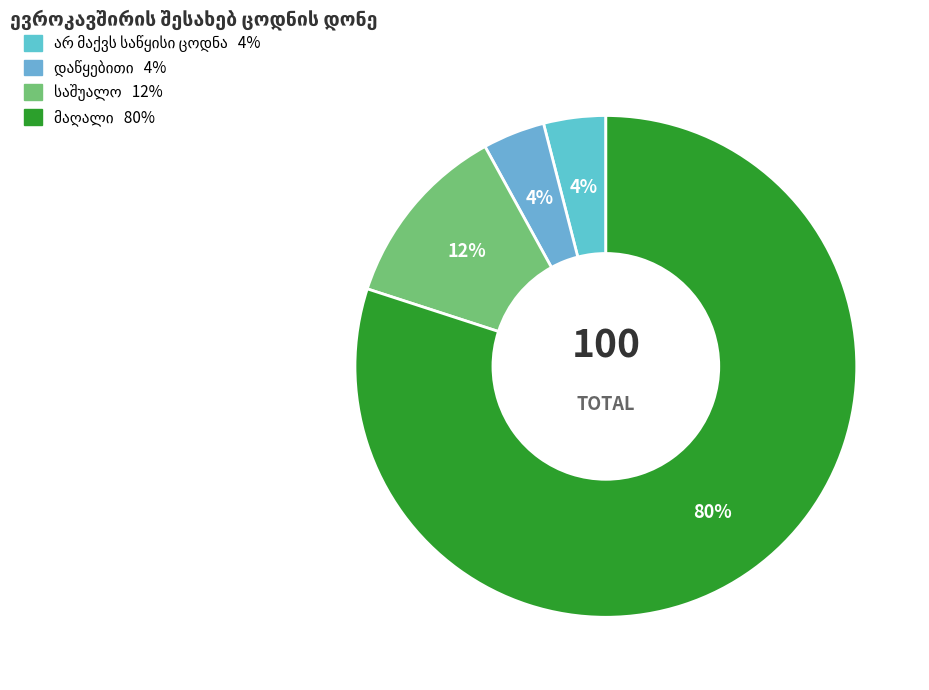

Which has a higher value, დაწყებითი or მაღალი?

მაღალი